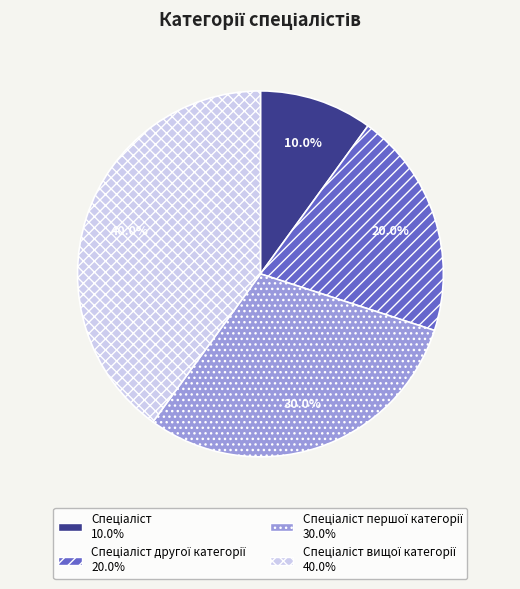

Does any single category account for the majority?

No